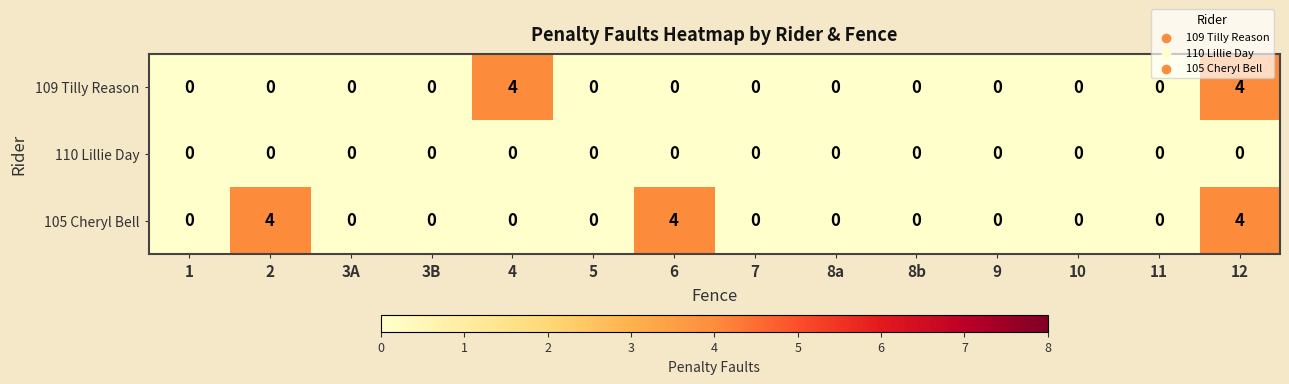

How many distinct data groups are displayed?

3